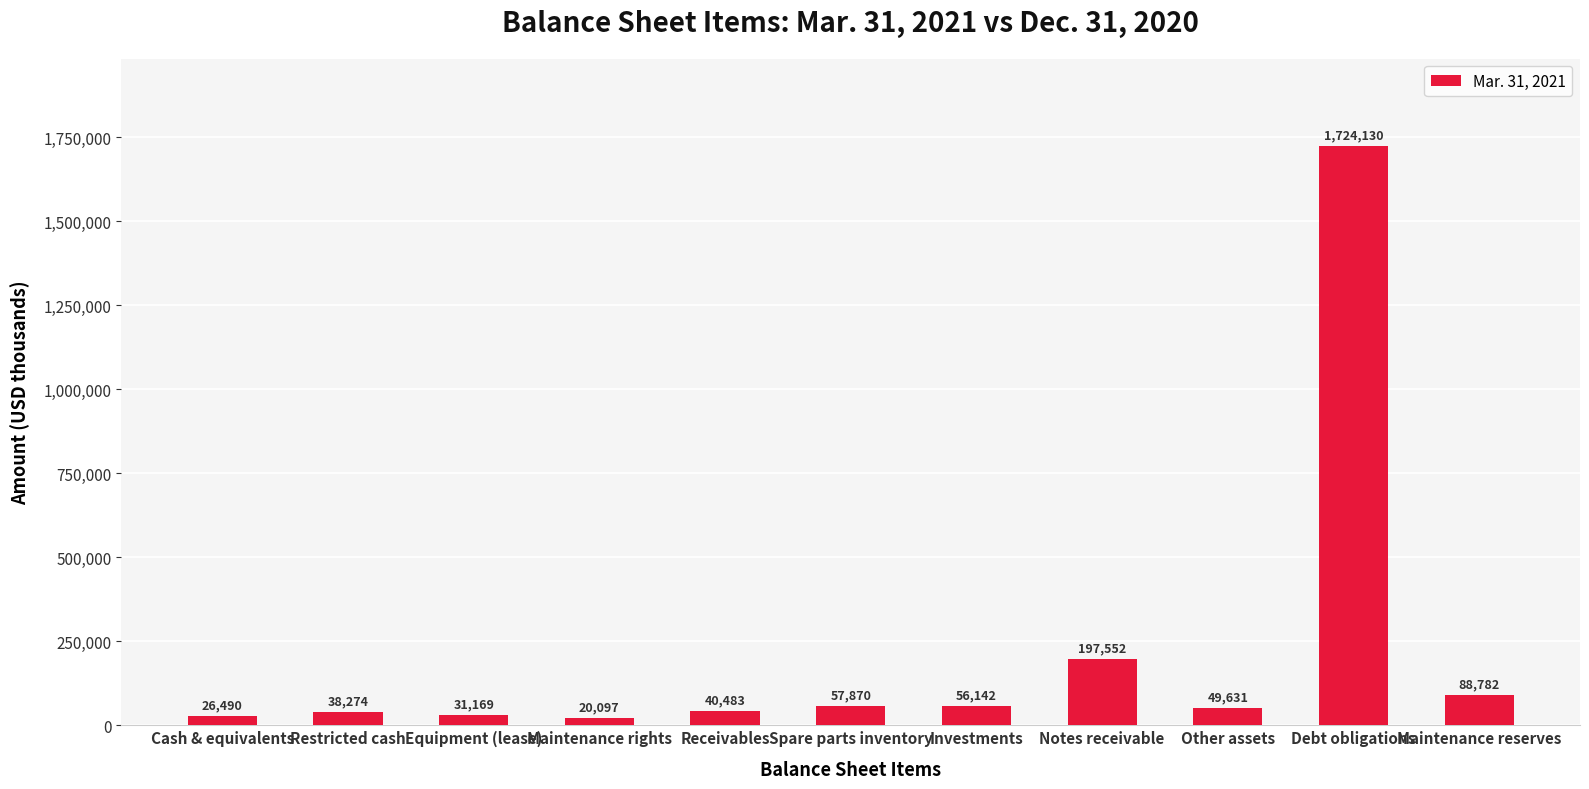

The value at Debt obligations is 607355. True or false?

False